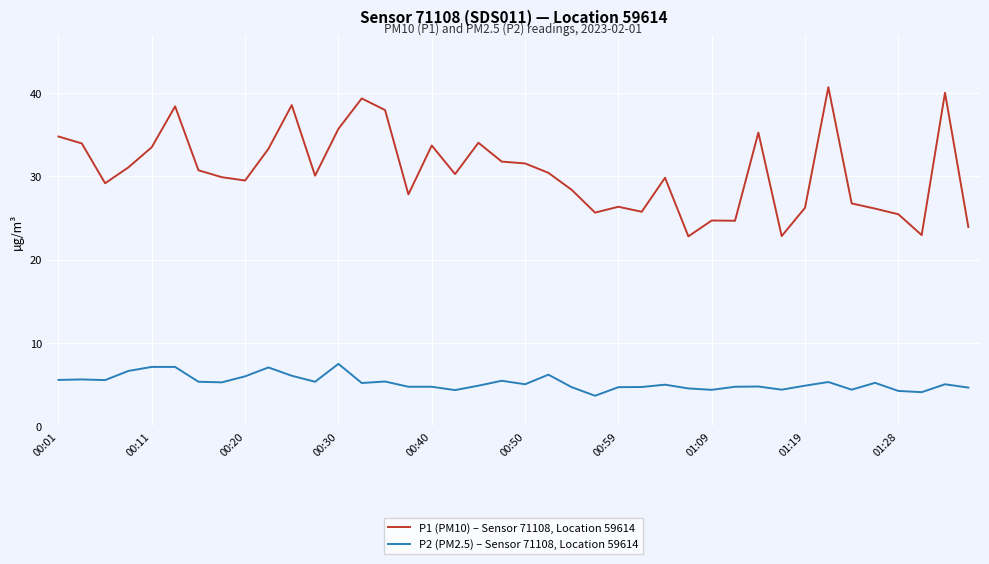

What is the maximum value for P2 (PM2.5) – Sensor 71108, Location 59614?

7.5